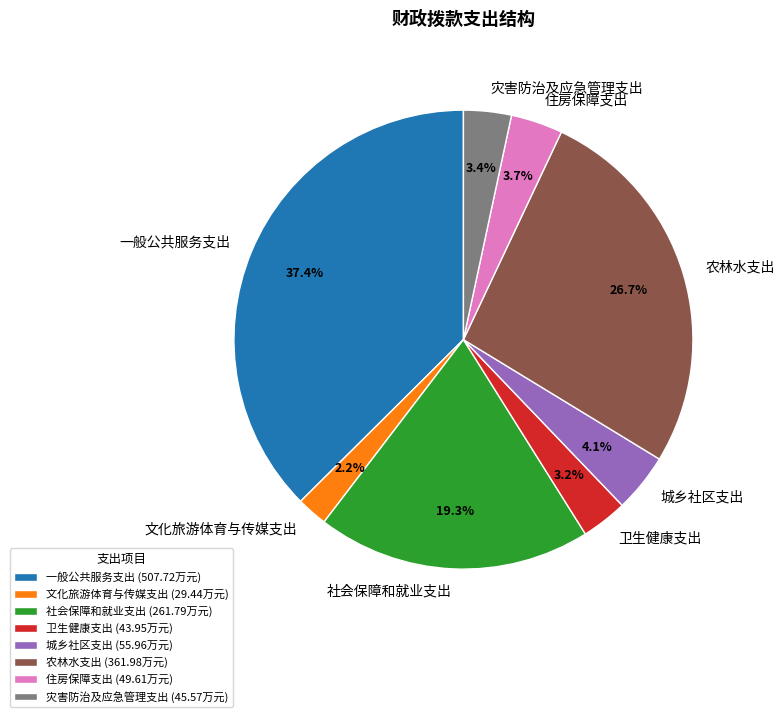

Approximately how many times larger is the value at 住房保障支出 compared to 城乡社区支出?

0.9